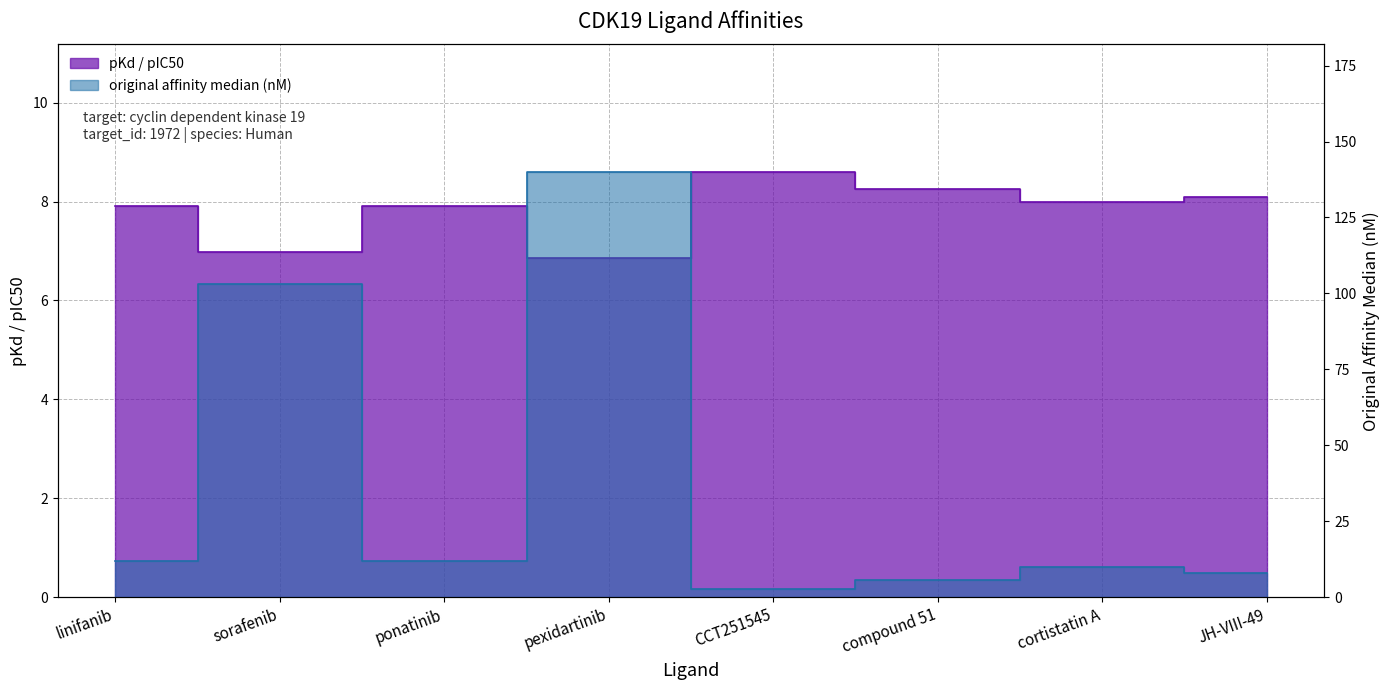

Where is pKd / pIC50 nearest to the value 7?

sorafenib